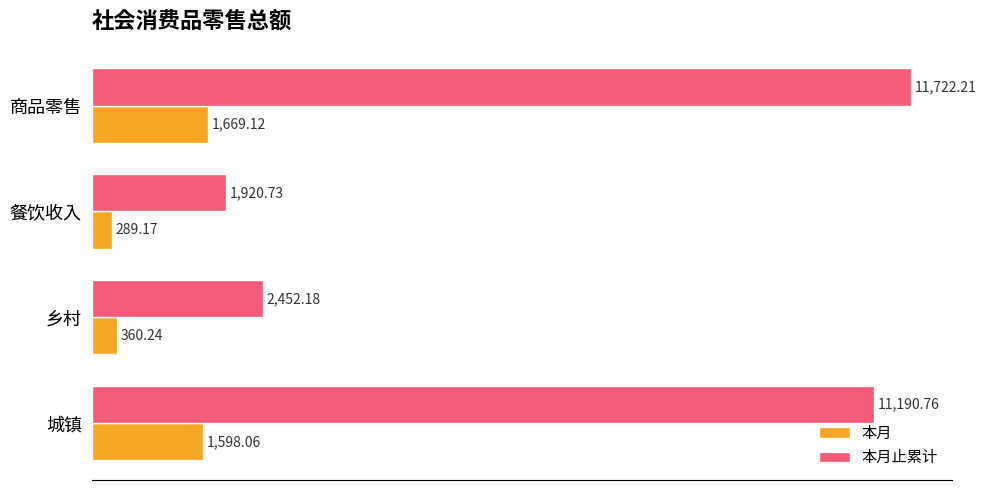

What is the spread (max minus min) of values at 商品零售?

10053.1